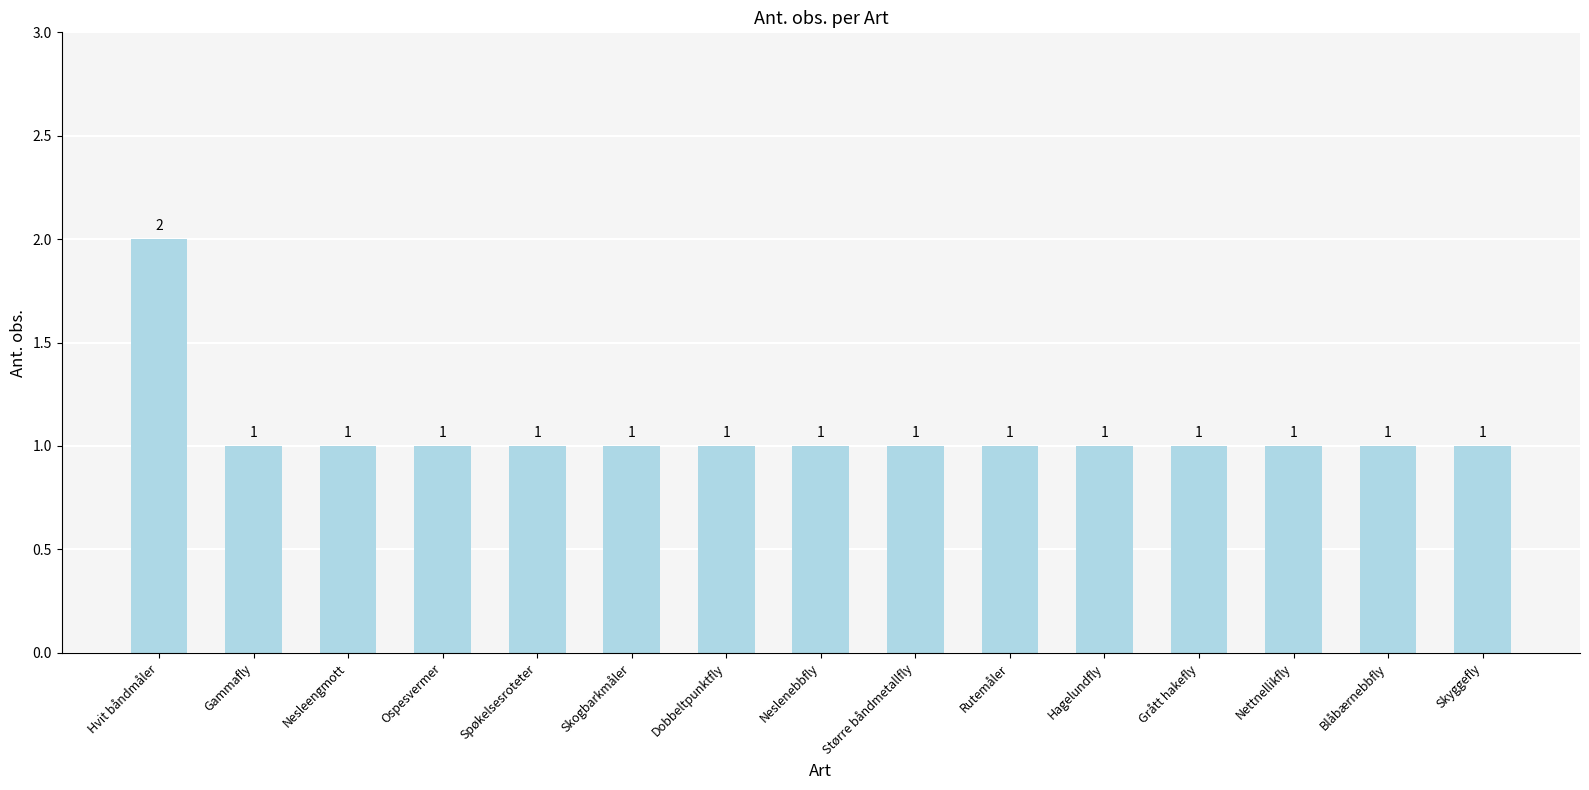

What is the sum of all values?

16